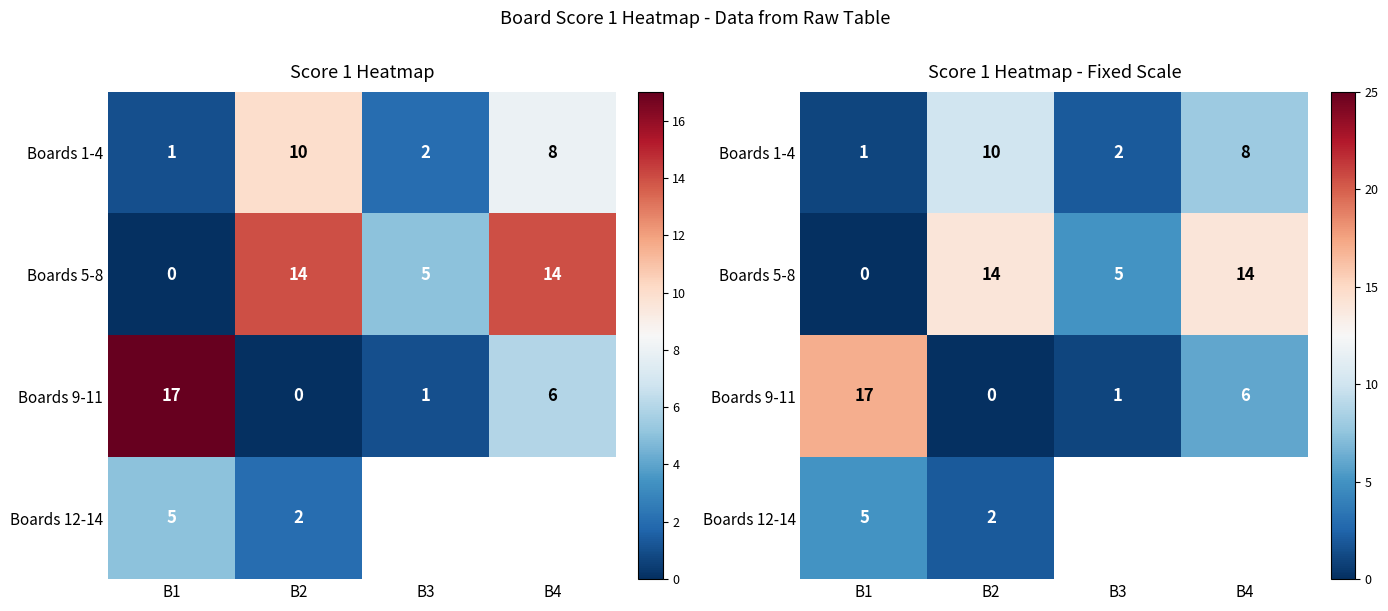

Rank the categories by Boards 9-11 value from lowest to highest.

B2, B3, B4, B1